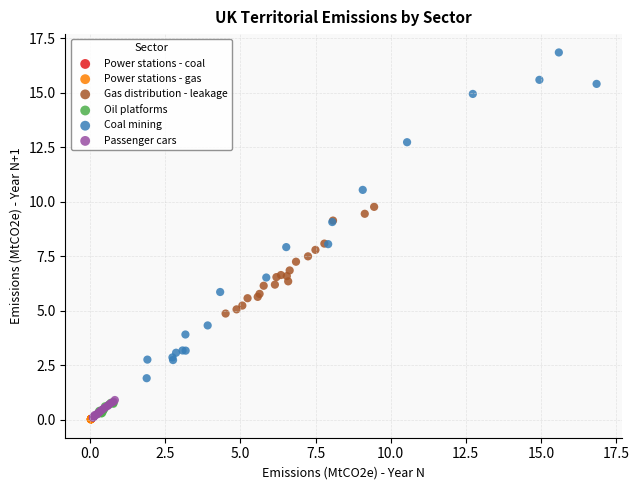

What are all the series names shown in the legend?

Power stations - coal, Power stations - gas, Gas distribution - leakage, Oil platforms, Coal mining, Passenger cars